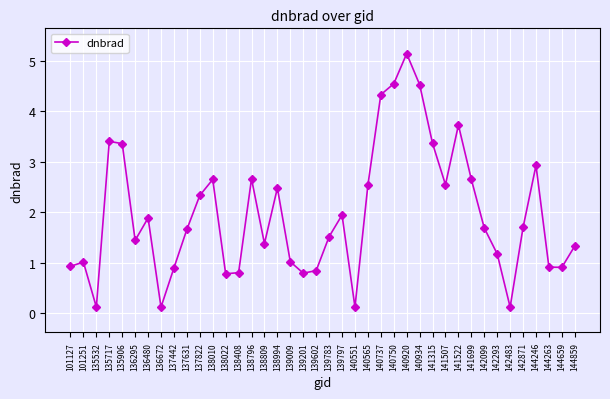

Which category has the highest value across all series?

140920